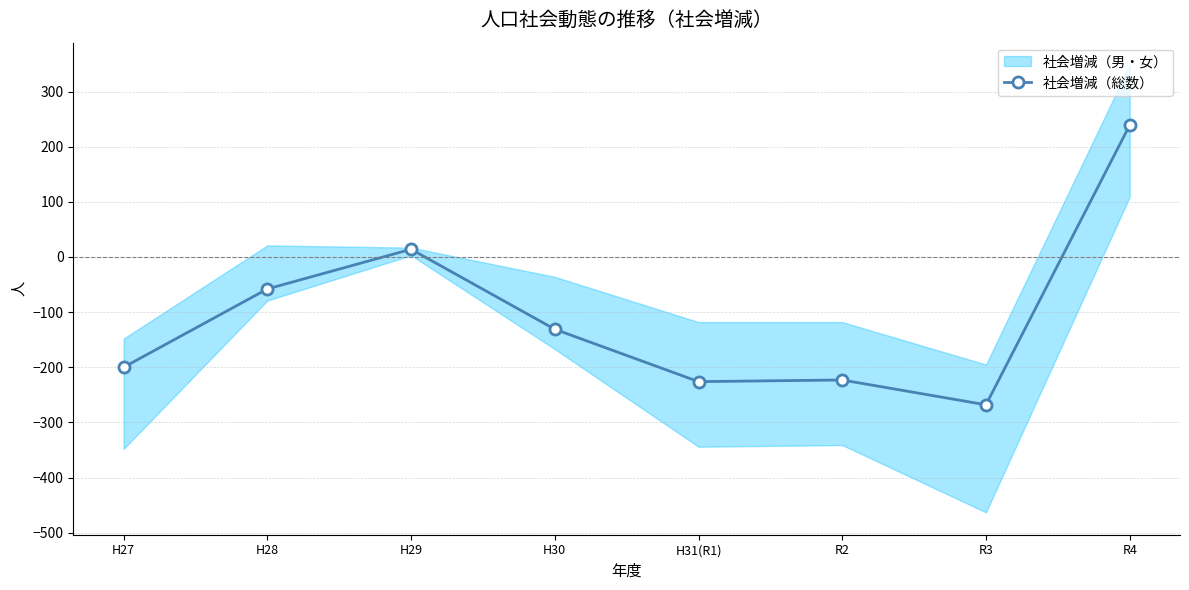

List the labels in order of value, smallest first.

R3, H31(R1), R2, H27, H30, H28, H29, R4